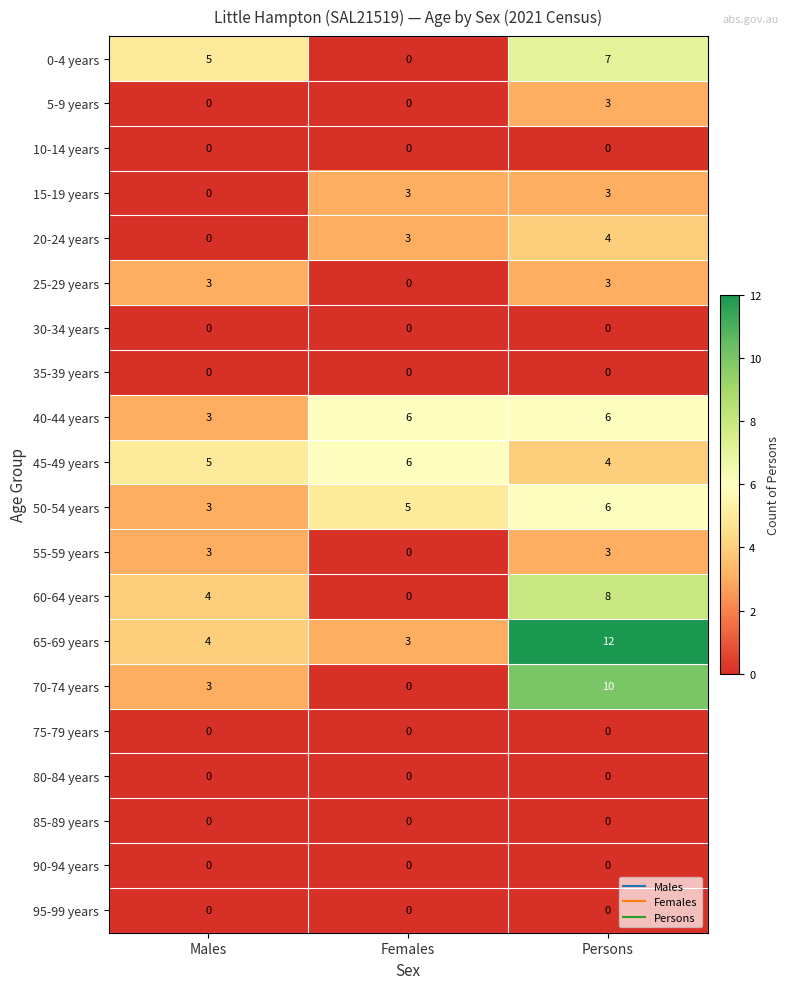

What is the maximum value for 0-4 years?

7